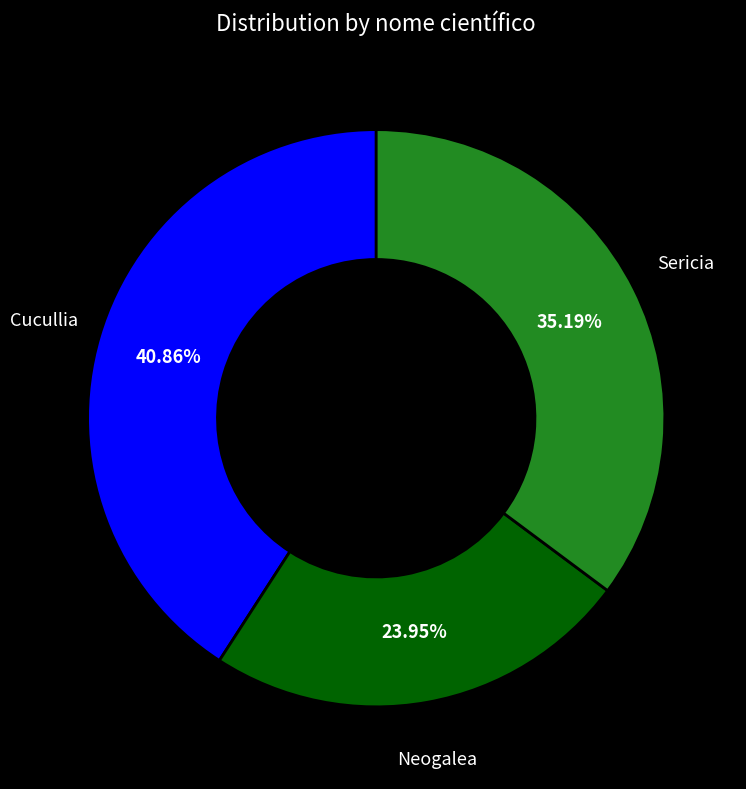

To the nearest percent, what is the combined percentage of Neogalea and Cucullia?

65%